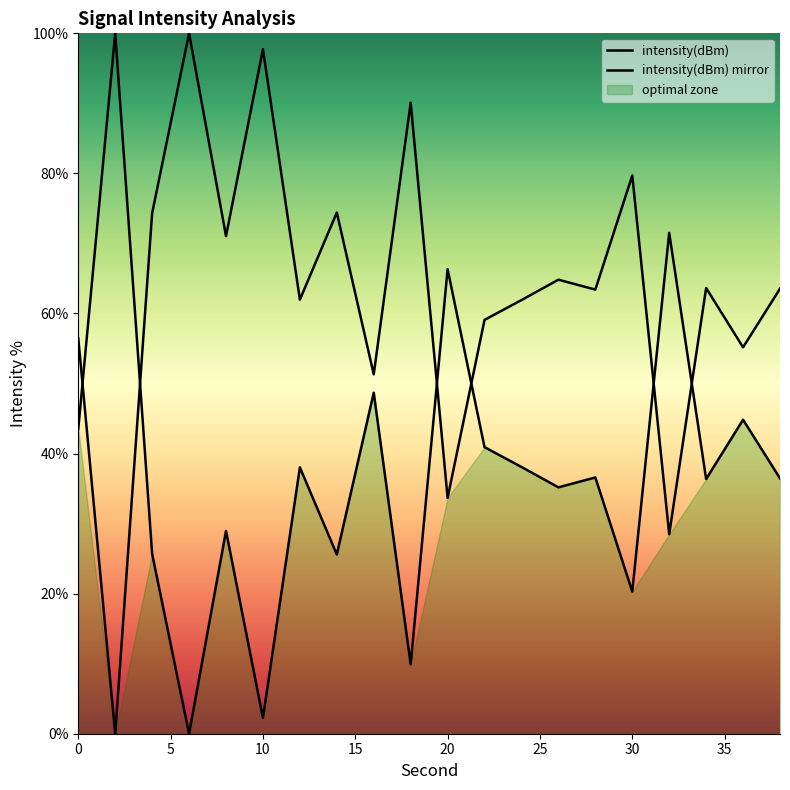

Does the chart display data point markers on the line(s)?

No